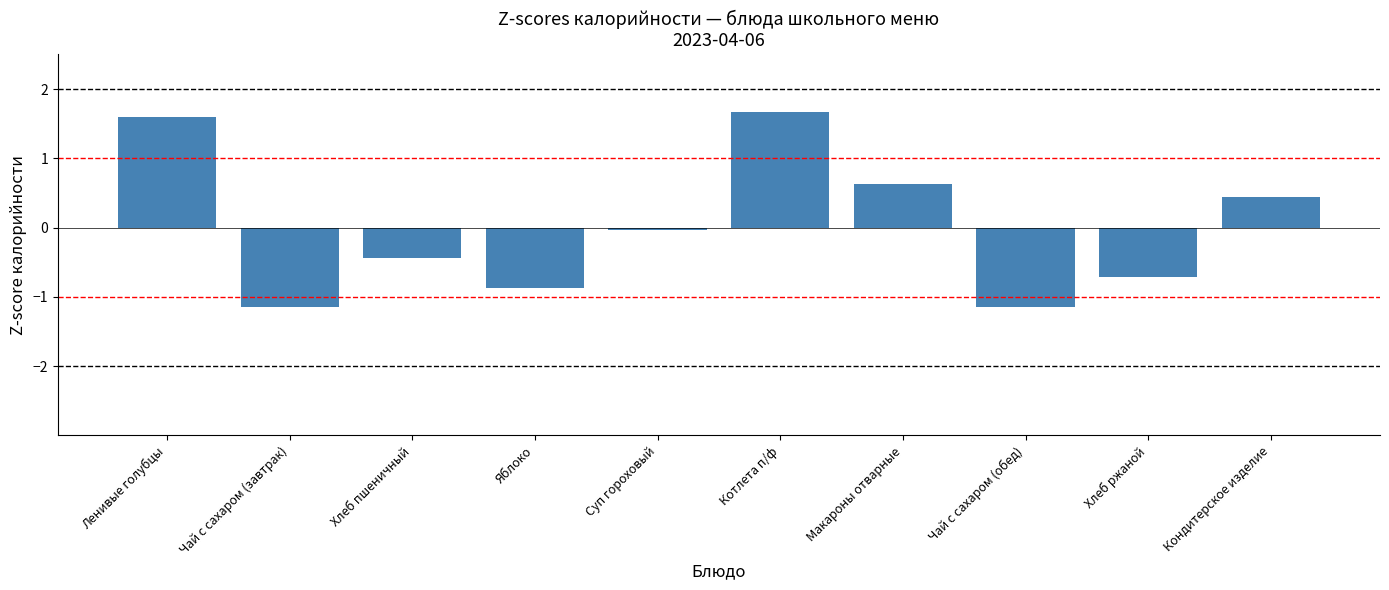

How many positive values are there?

4